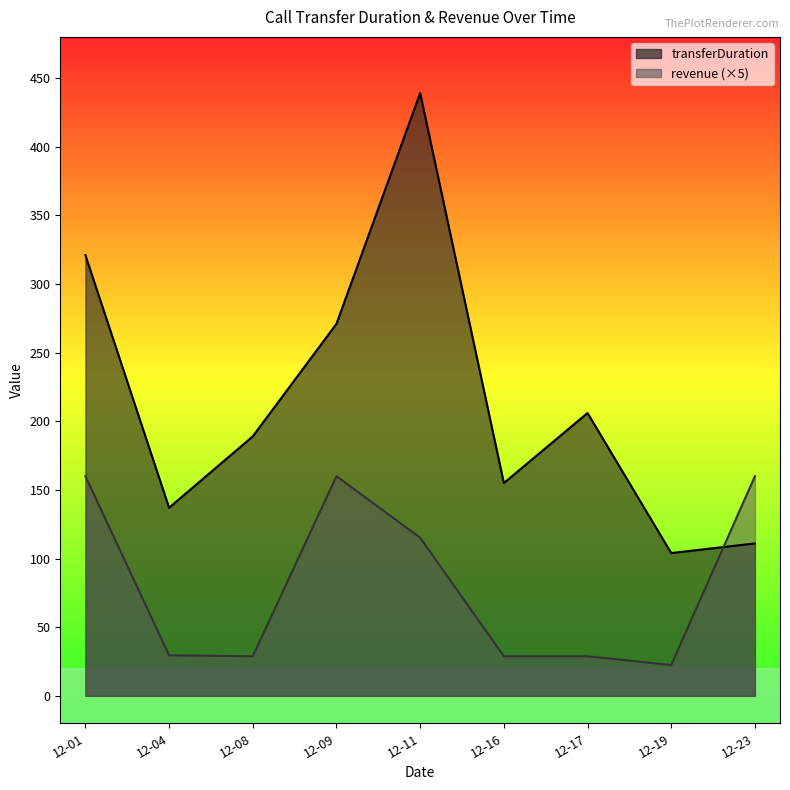

What is the difference between the maximum and minimum values in the revenue series?

137.6